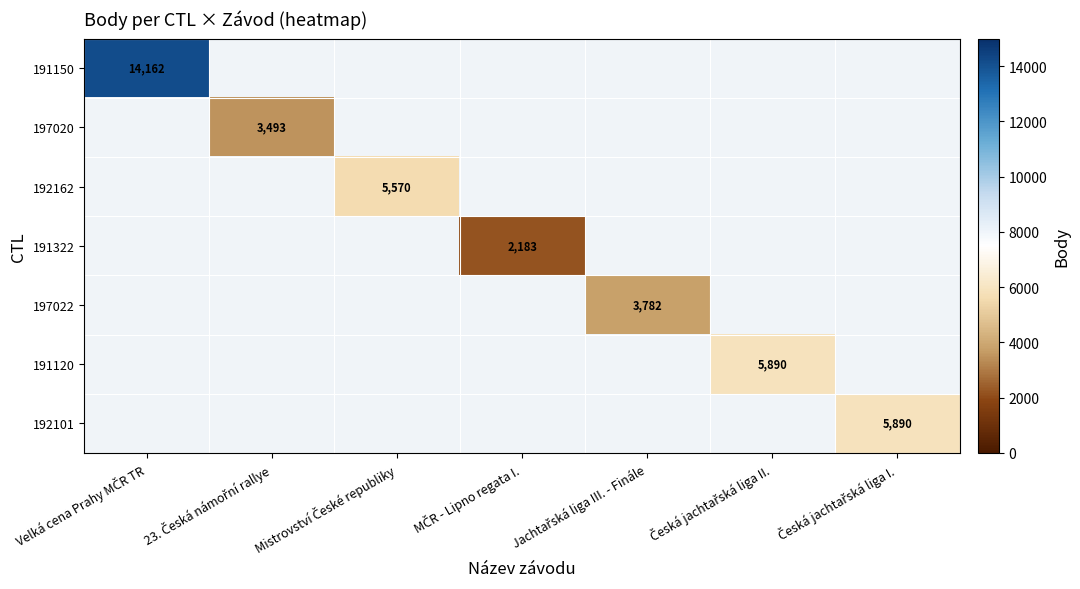

Count the number of categories in the chart.

7